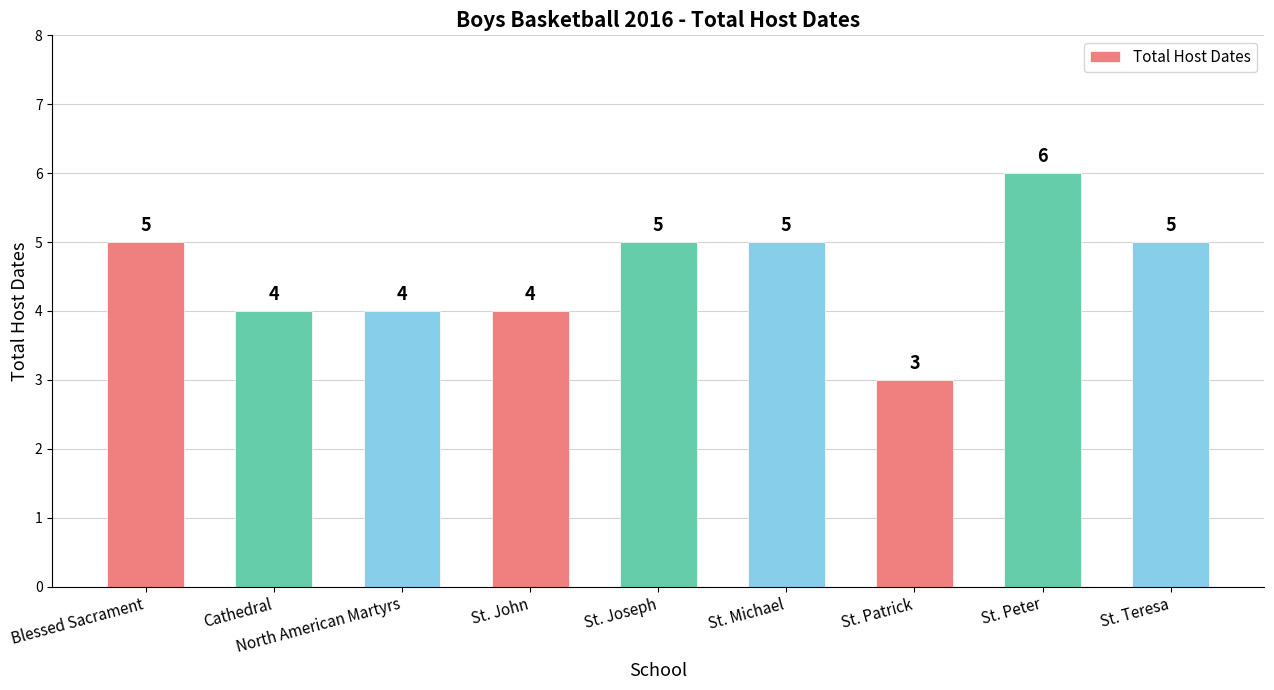

How many values are between 4 and 5?

7